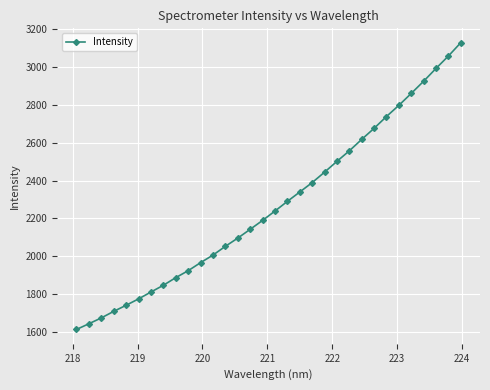

What is the value of the 22nd point from the left?

2501.2